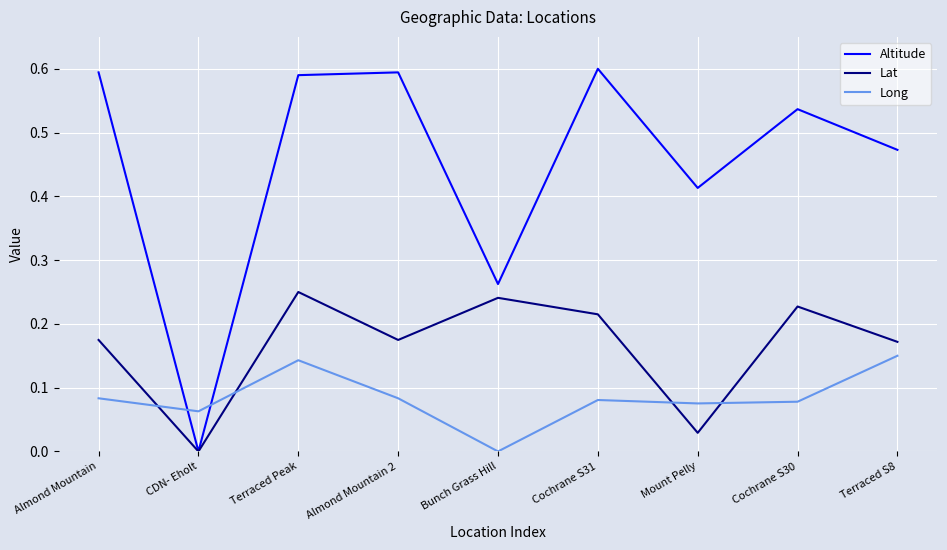

Is it true that Altitude equals 1.0 at Almond Mountain 2?

False